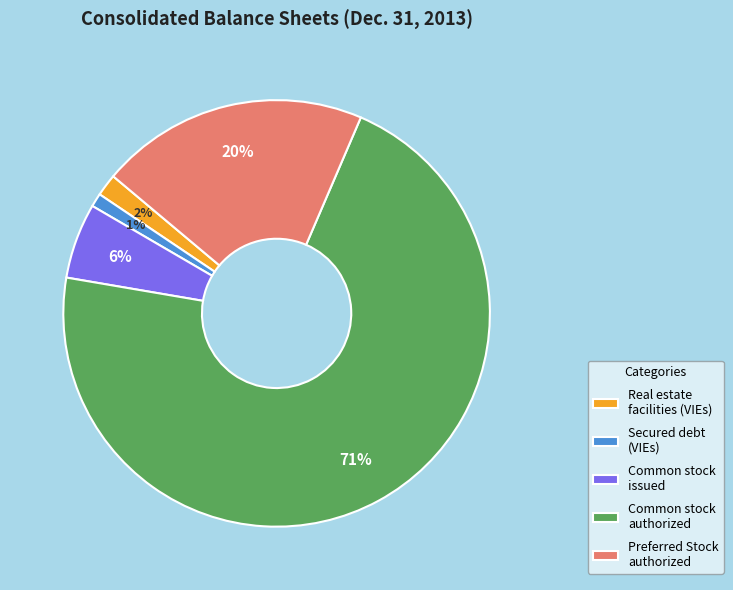

Count the number of slices in the pie.

5